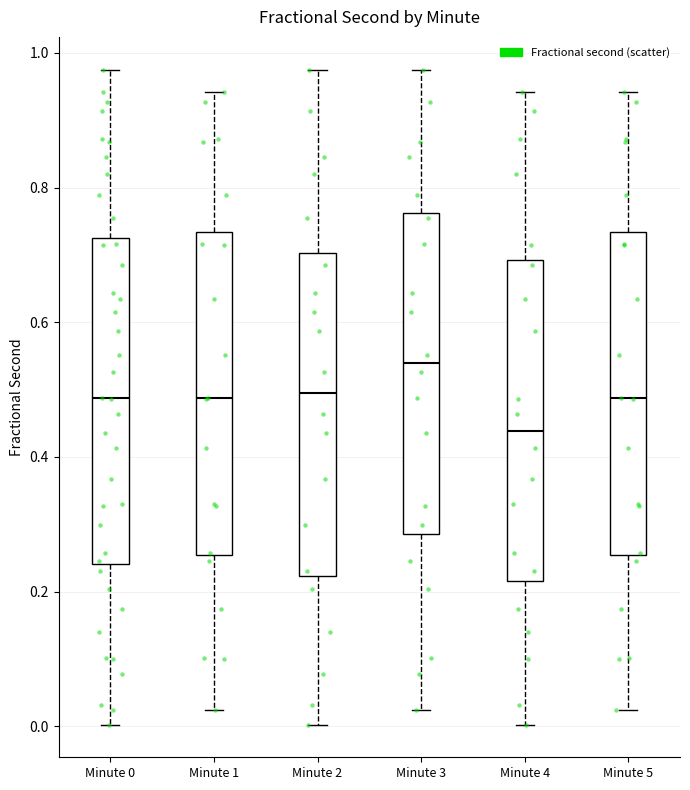

Where does the median line of the box for Minute 0 sit on the y-axis? The values are not printed on the chart, so give them approximately, as read against the axis.

0.48